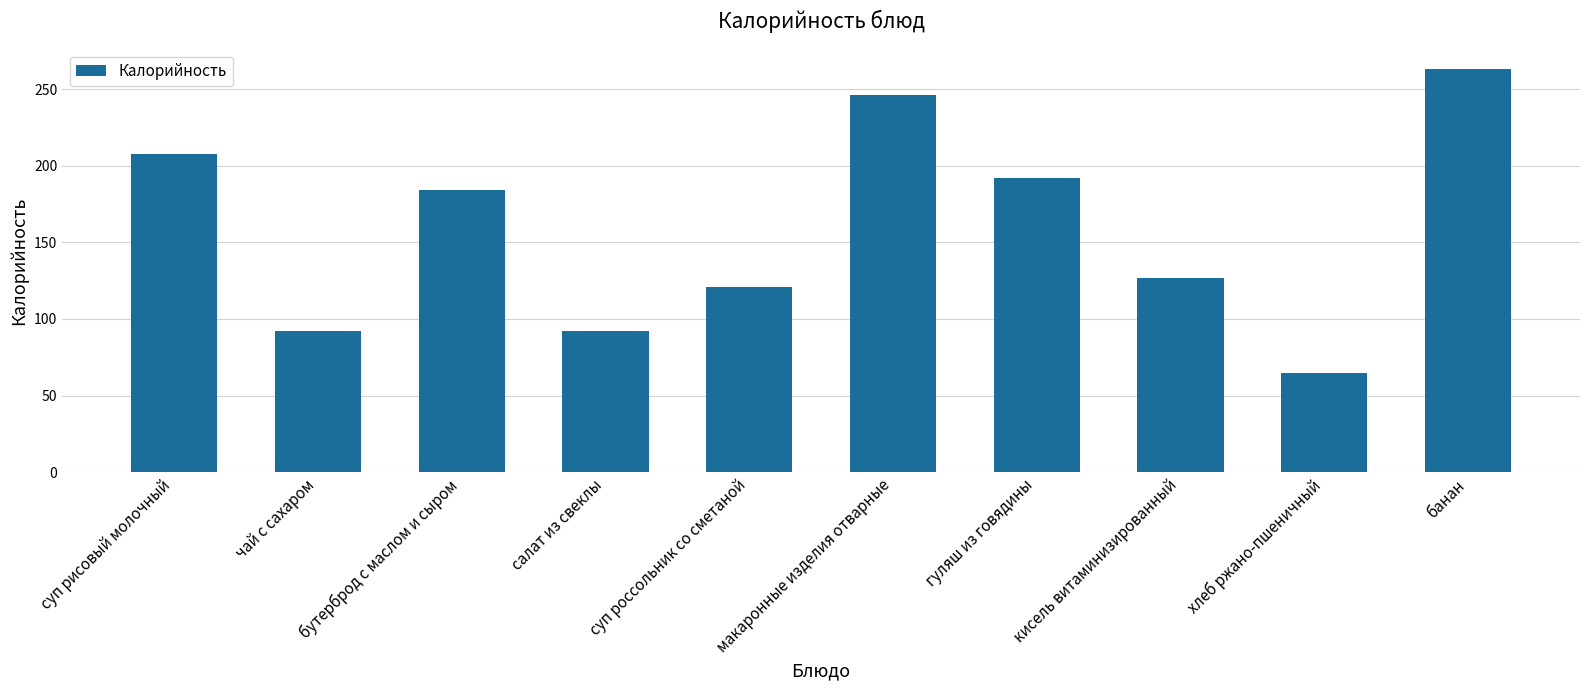

How many distinct data groups are displayed?

1